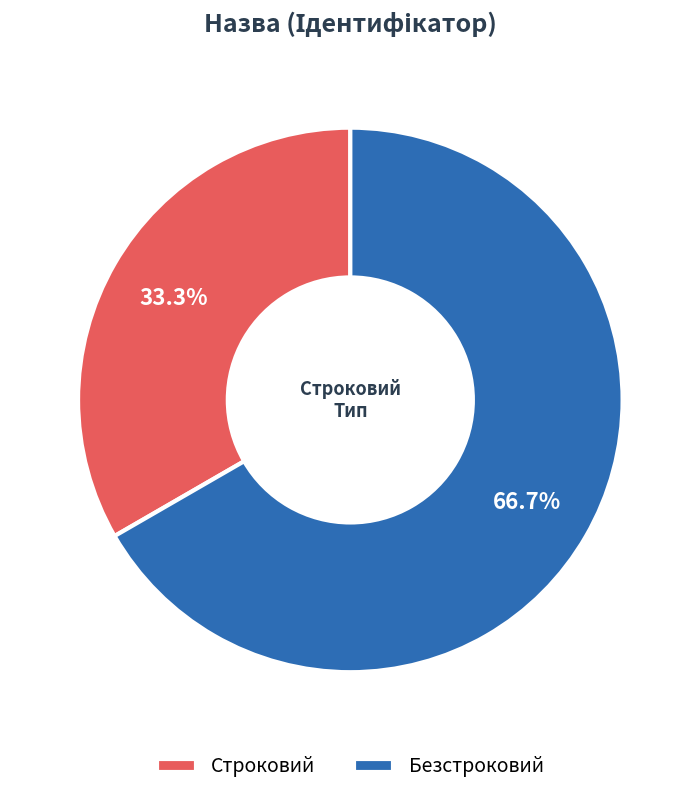

Which category has the smallest portion of the pie?

Строковий